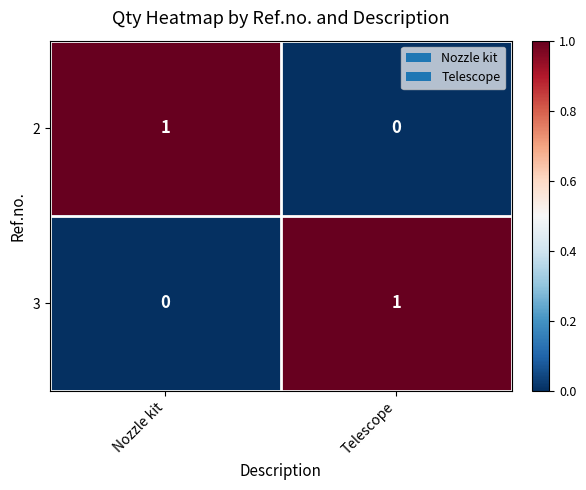

Which category has the highest value in the 2 series?

Nozzle kit